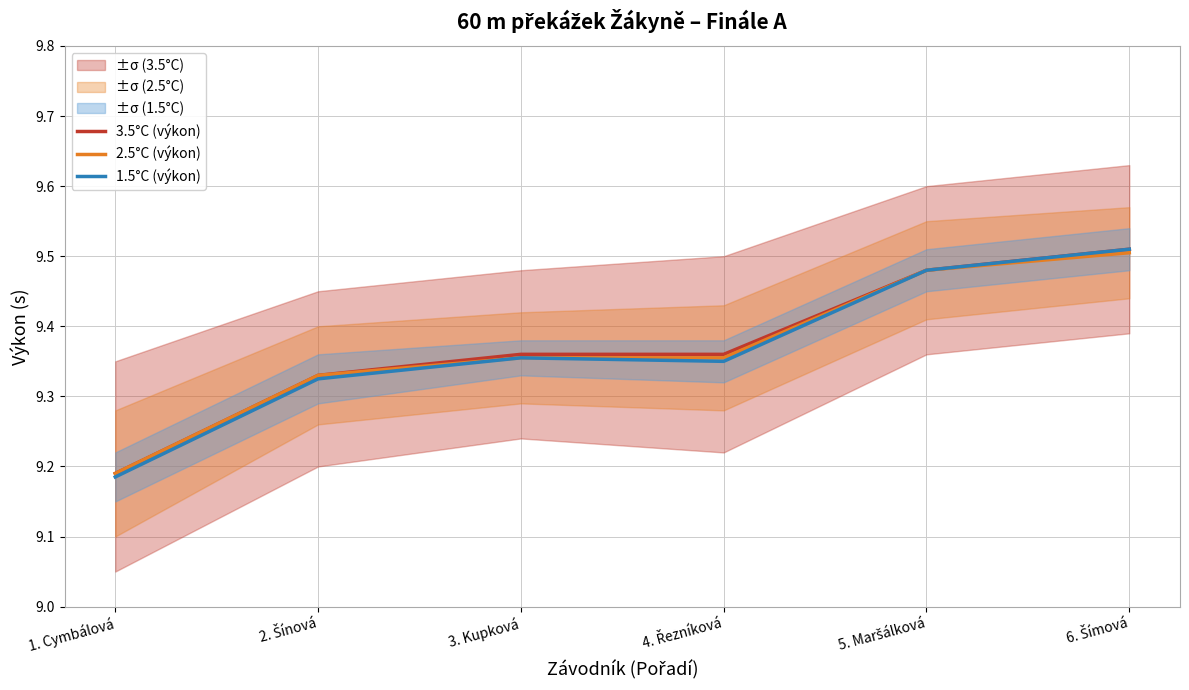

What is the label of the 4th point from the left?

4. Řezníková